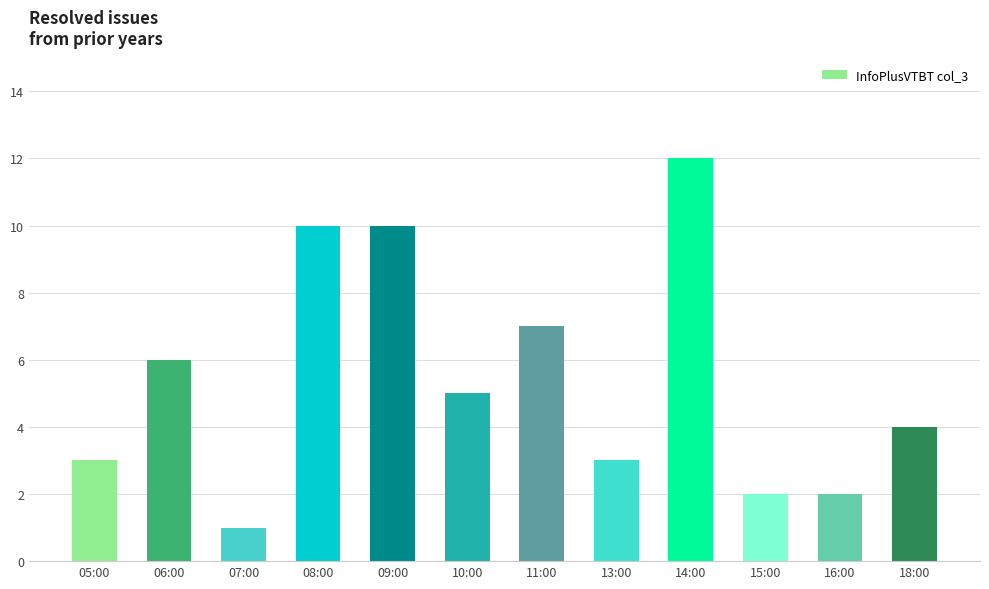

What is the label of the 4th bar from the left?

08:00